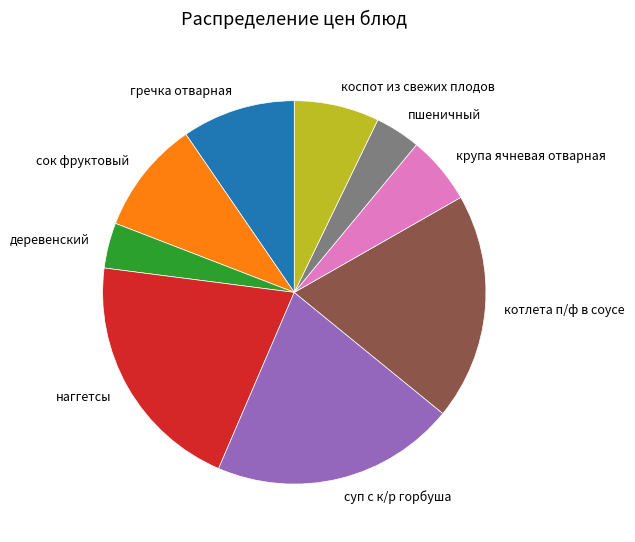

How many slices are in this pie chart?

9